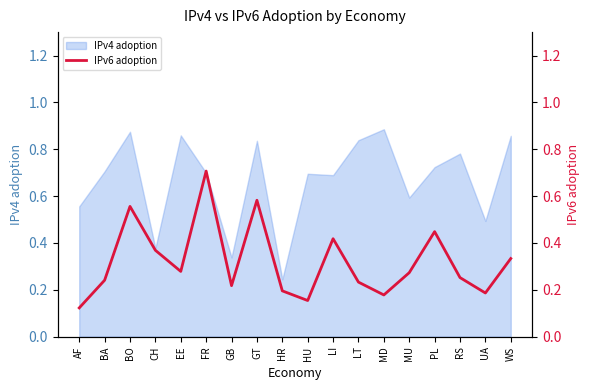

Is it true that IPv4 adoption equals 0.8 at UA?

False